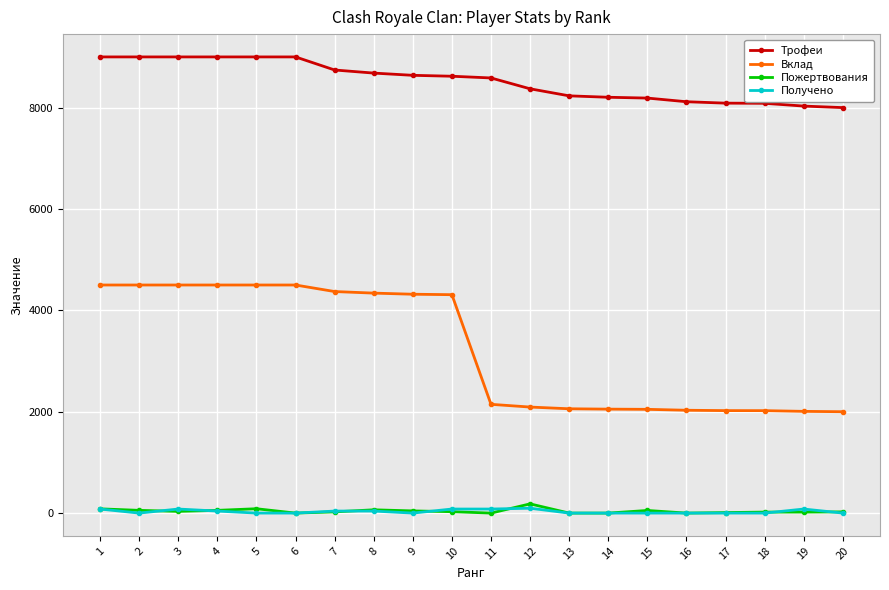

Which series has the largest range (max minus min)?

Вклад